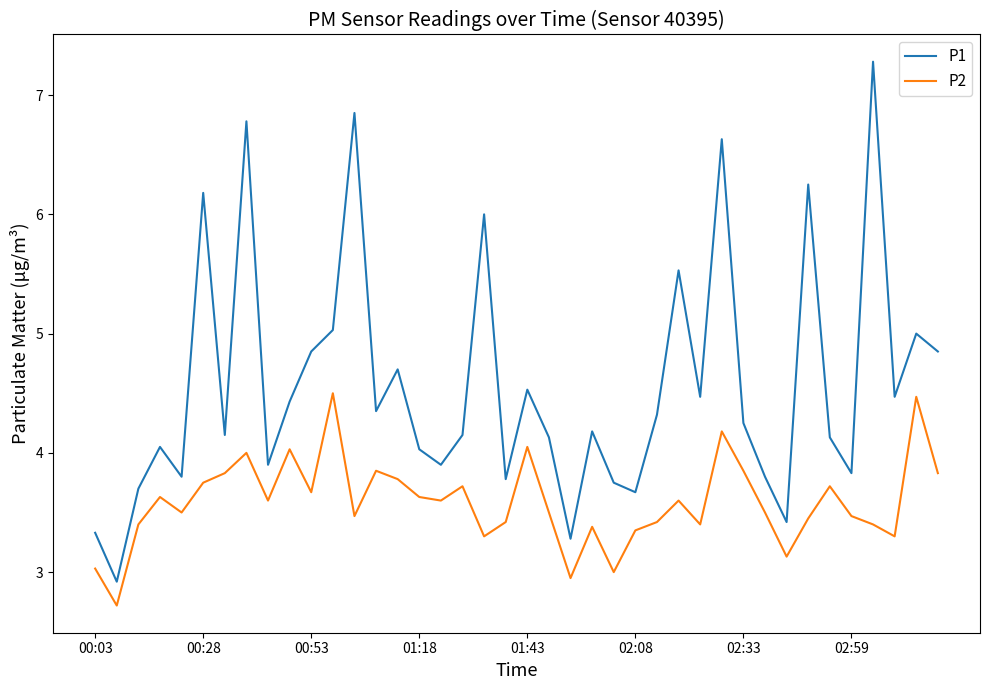

List the series in order of their overall mean, lowest first.

P2, P1